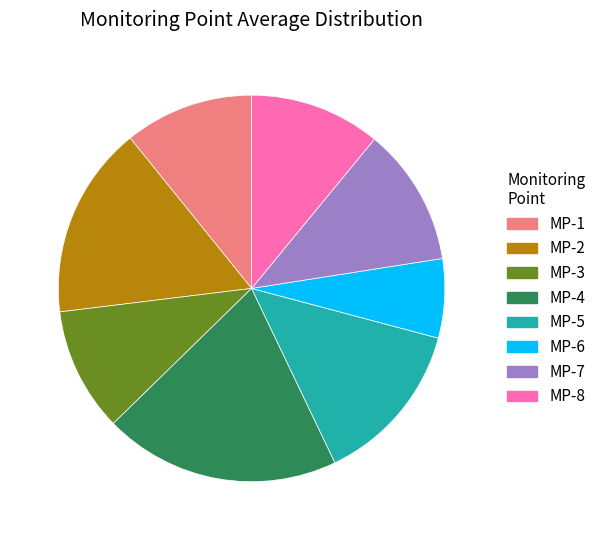

Combined, do MP-5 and MP-1 account for over 50%?

No